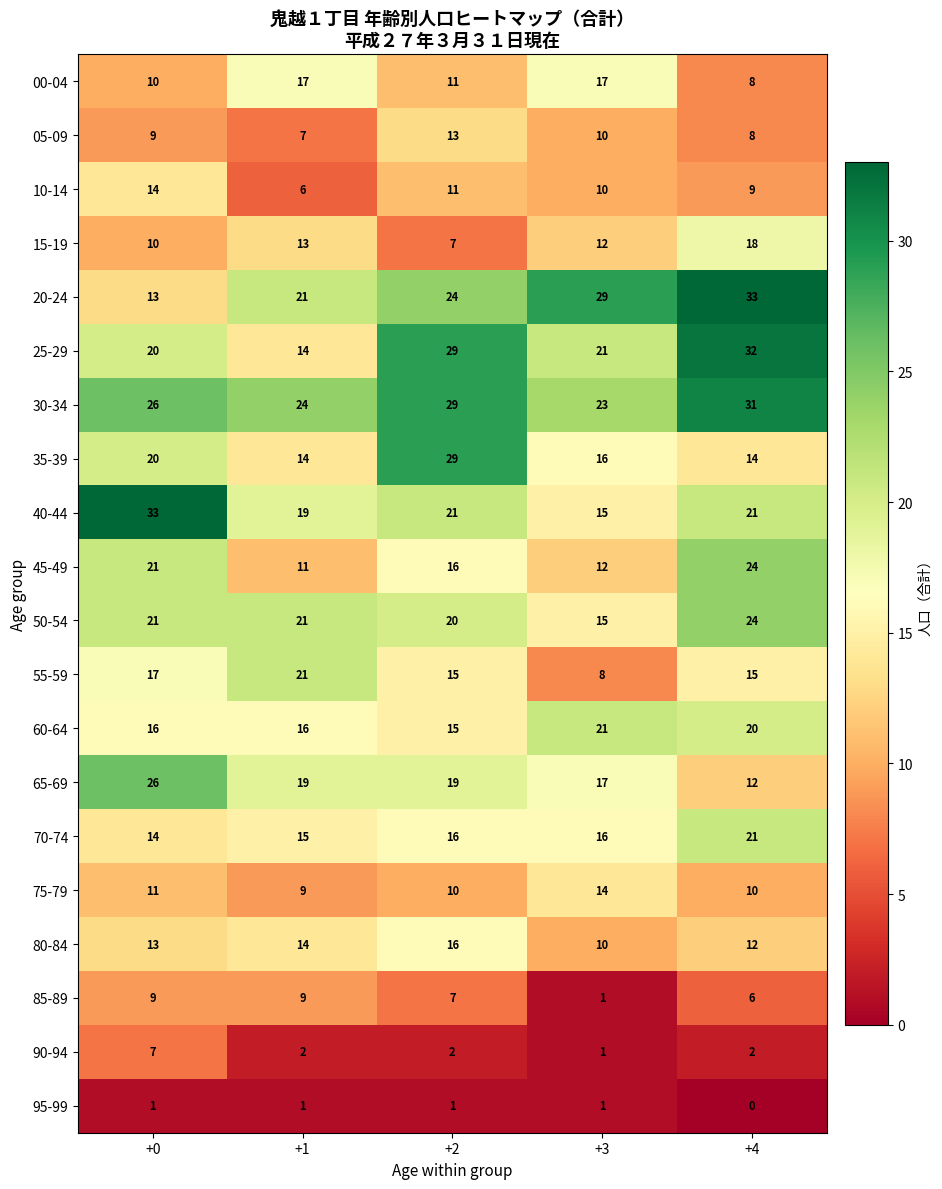

Read the 55-59 value at +3.

8